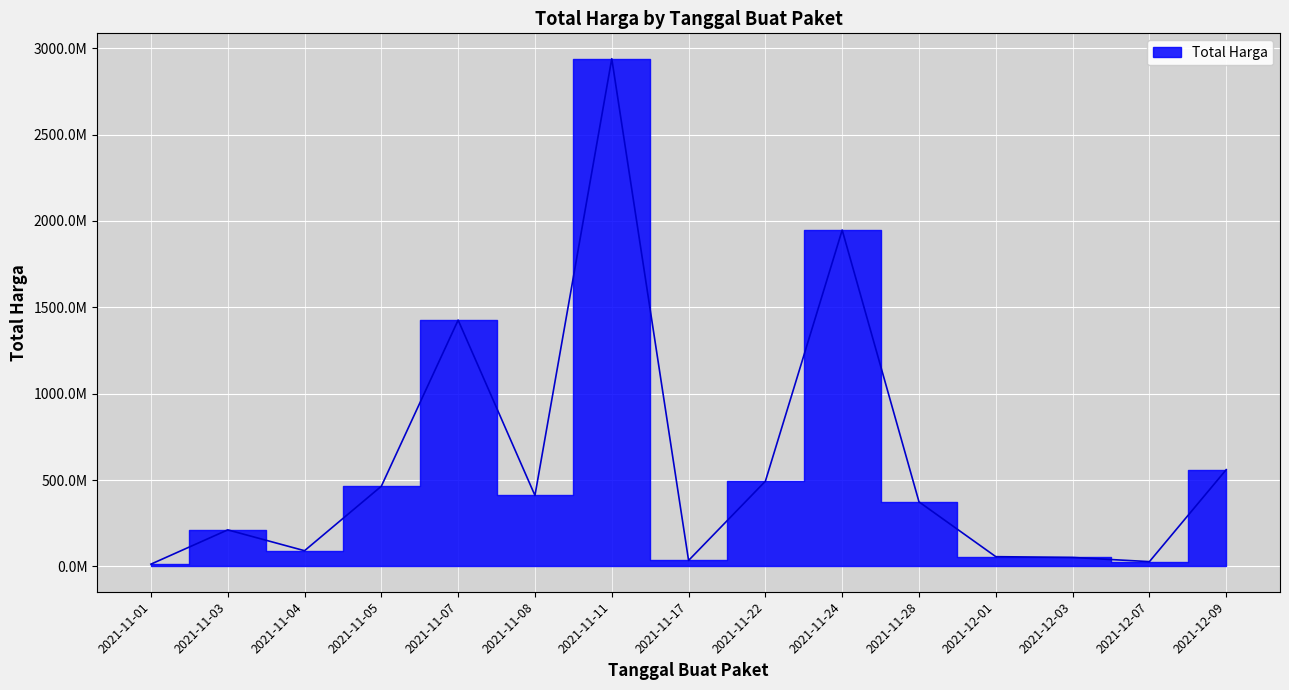

Read the value at 2021-11-22, to the nearest 50.

493000000